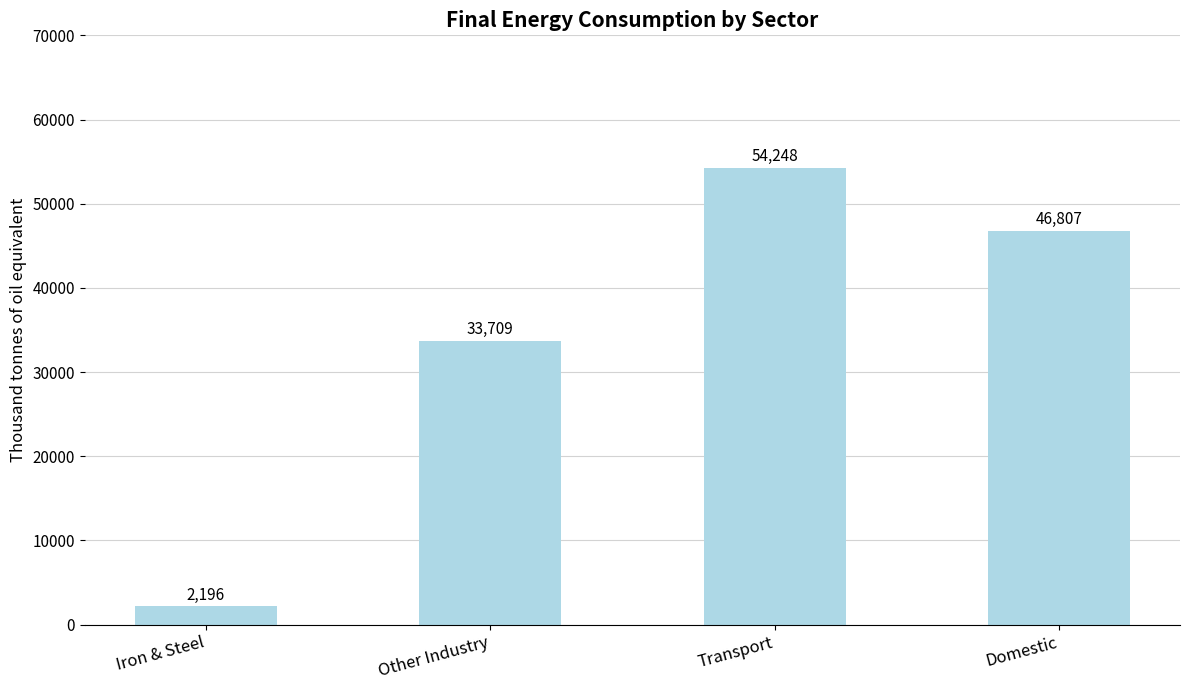

Which label corresponds to the smallest value in the chart?

Iron & Steel